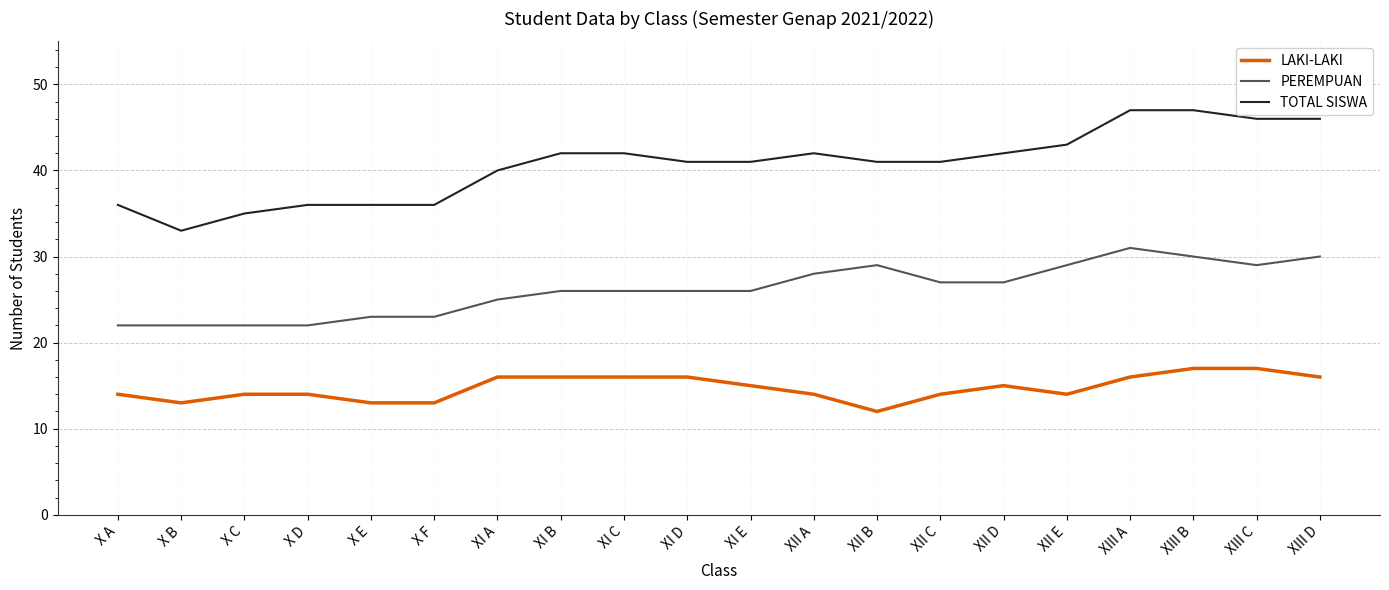

True or false: TOTAL SISWA and LAKI-LAKI cross at least once.

False